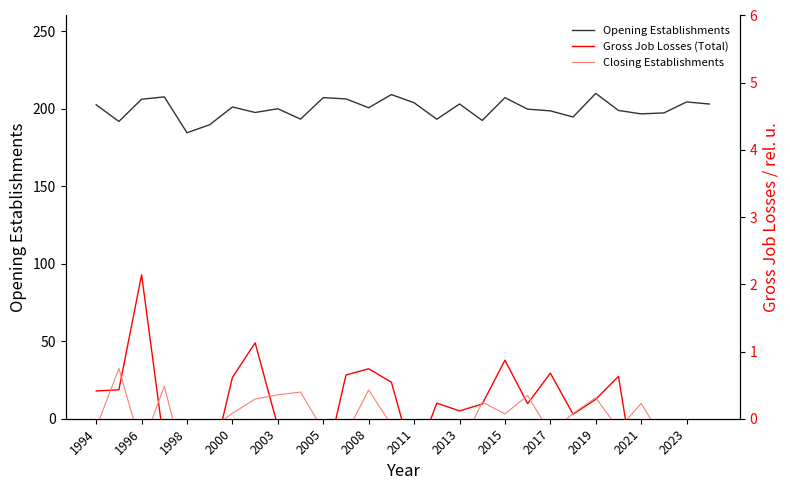

What is the difference between the Opening Establishments values at 2015 and 2019?

2.8